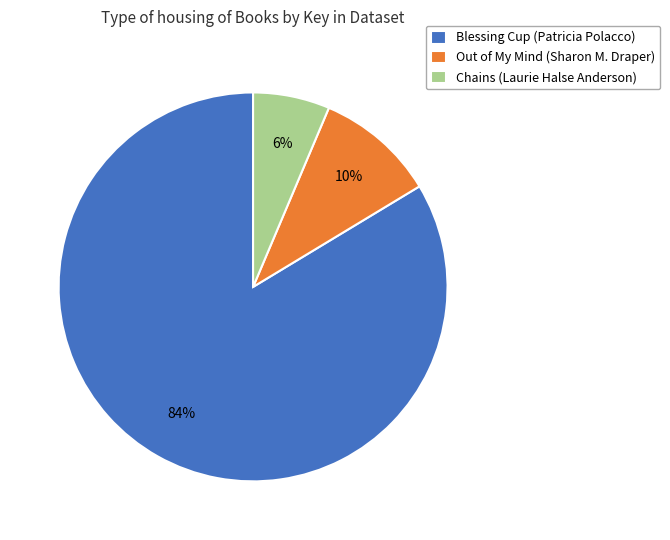

Is the sum of Out of My Mind (Sharon M. Draper) and Chains (Laurie Halse Anderson) greater than half?

No